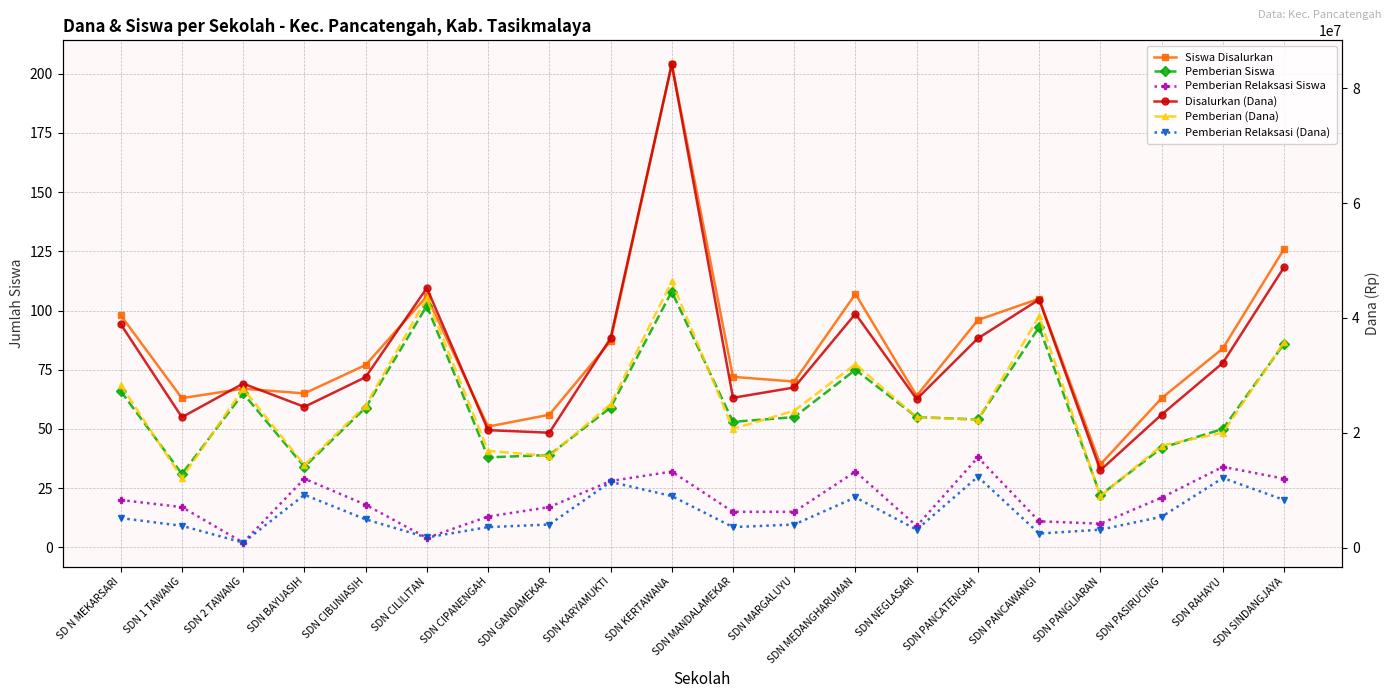

At which label does Pemberian Relaksasi Siswa first exceed 18?

SD N MEKARSARI